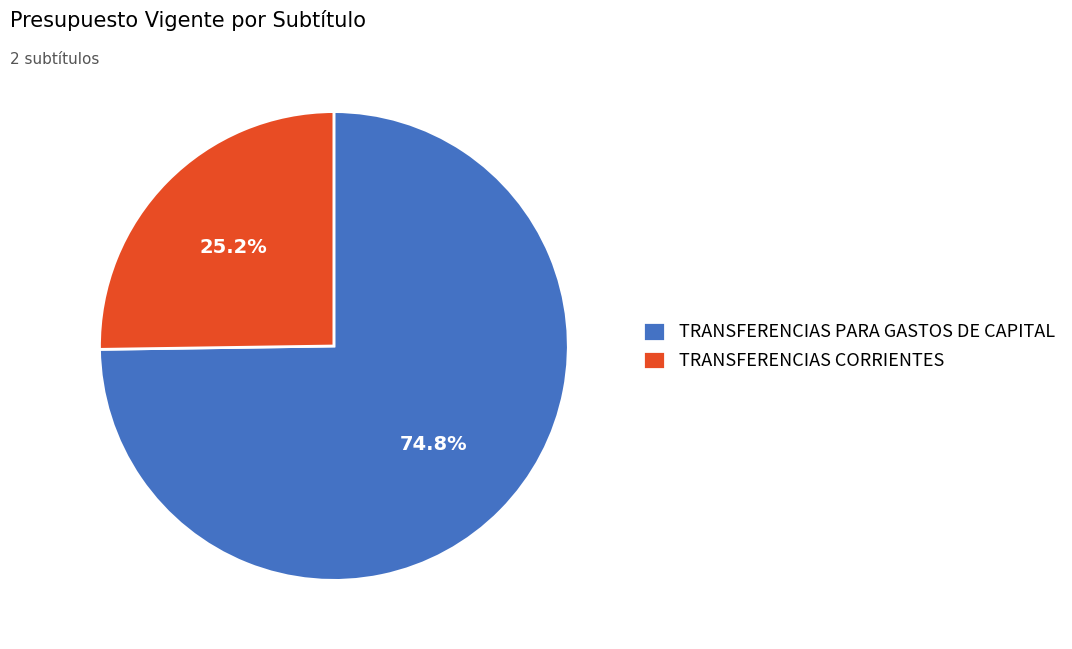

True or false: TRANSFERENCIAS PARA GASTOS DE CAPITAL accounts for 75% of the total.

True